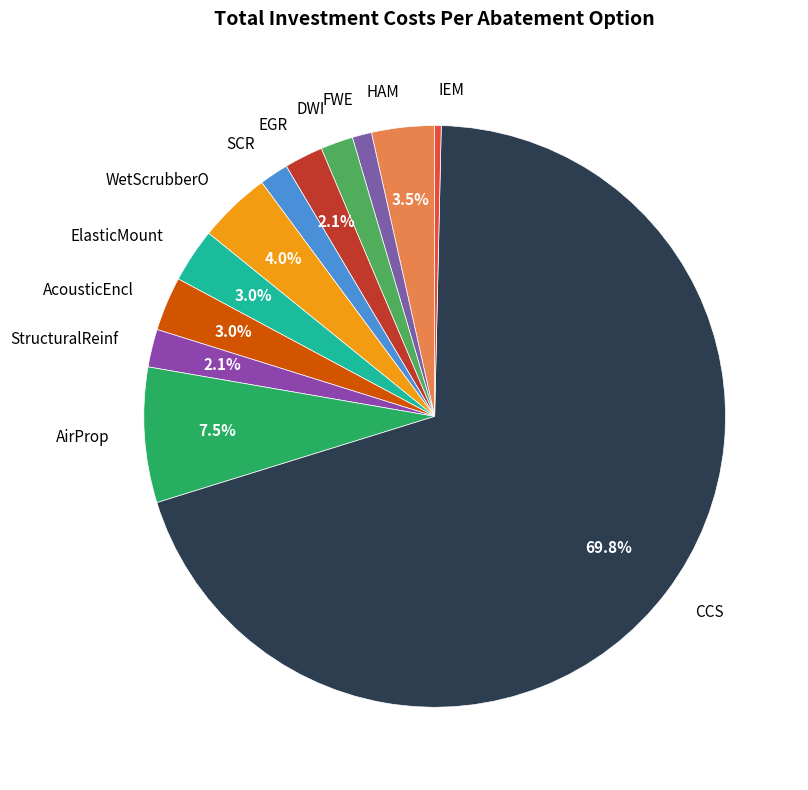

Which slice is the smallest?

IEM